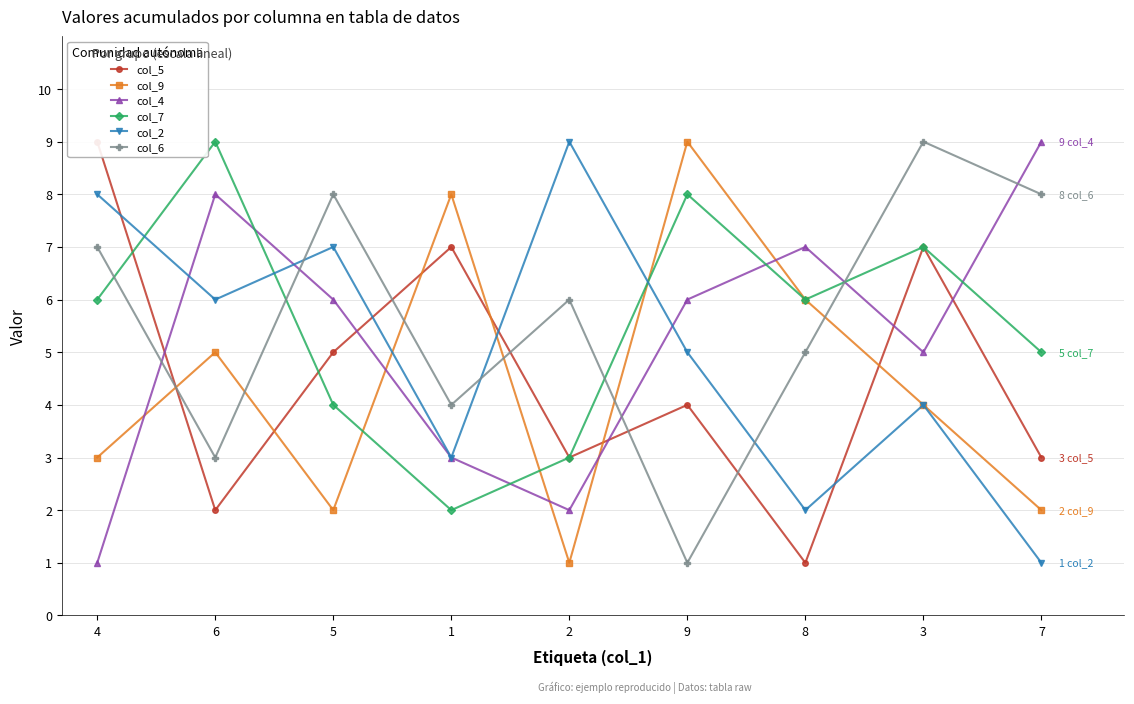

Reading right to left, list all the values displayed in this chart.

col_5: 7=3	3=7	8=1	9=4	2=3	1=7	5=5	6=2	4=9
col_9: 7=2	3=4	8=6	9=9	2=1	1=8	5=2	6=5	4=3
col_4: 7=9	3=5	8=7	9=6	2=2	1=3	5=6	6=8	4=1
col_7: 7=5	3=7	8=6	9=8	2=3	1=2	5=4	6=9	4=6
col_2: 7=1	3=4	8=2	9=5	2=9	1=3	5=7	6=6	4=8
col_6: 7=8	3=9	8=5	9=1	2=6	1=4	5=8	6=3	4=7